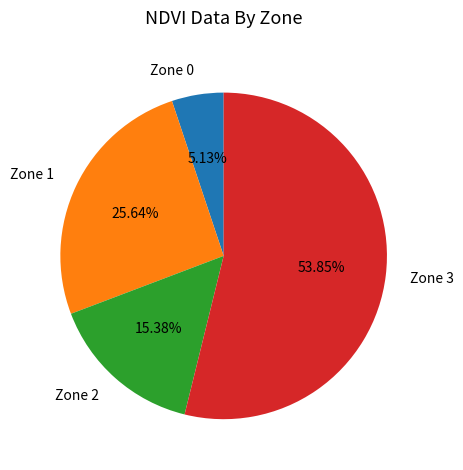

To the nearest percent, what is the average slice percentage?

25%